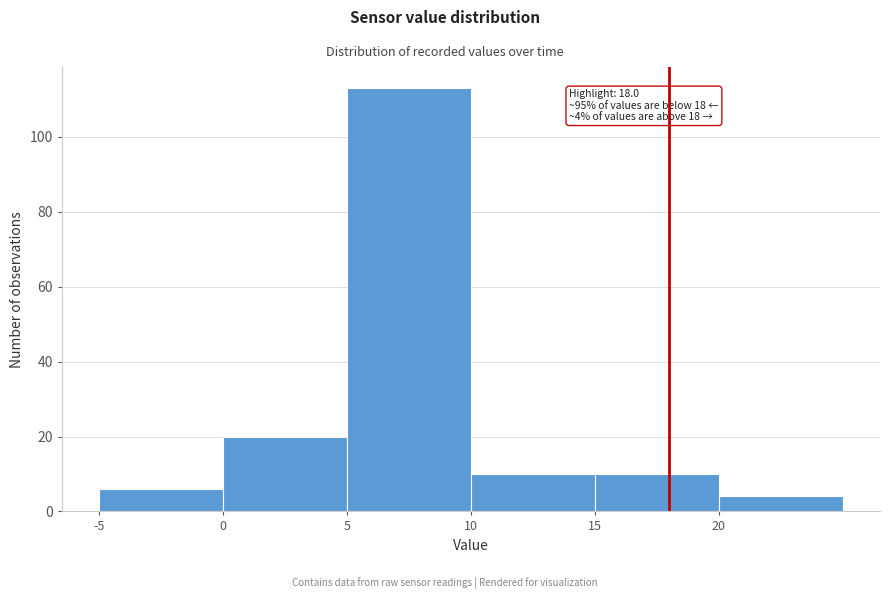

Which range on the x-axis has the tallest bar?

5 to 10